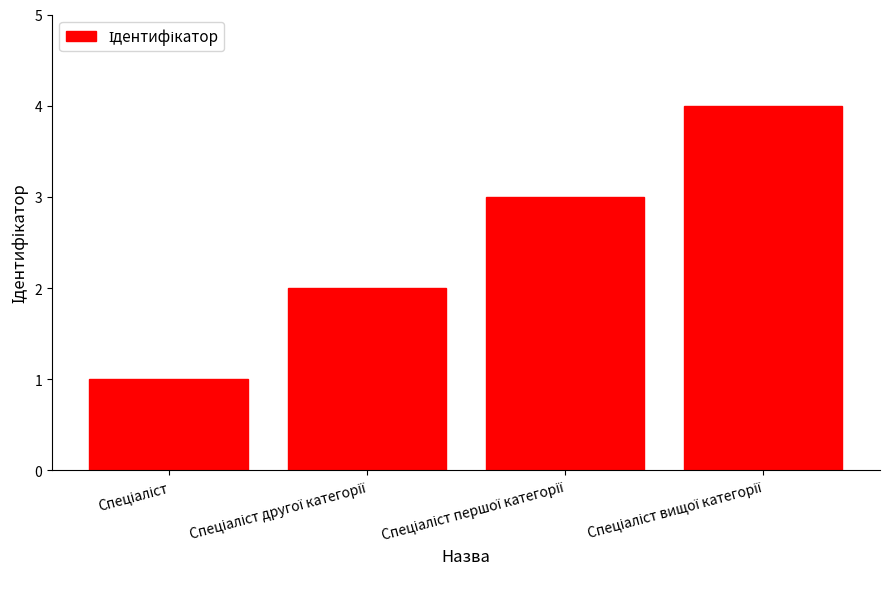

How many series are shown in this chart?

1